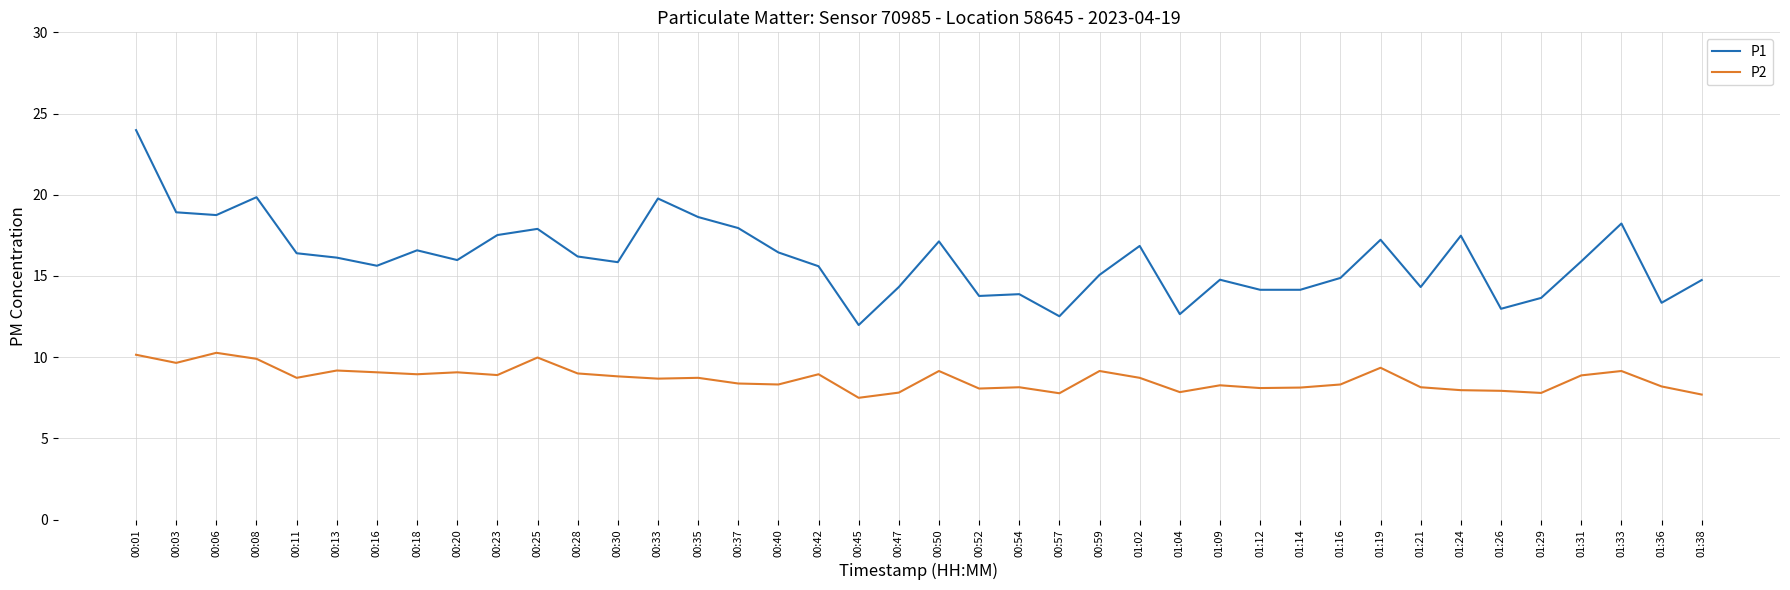

List the series in order of their overall mean, lowest first.

P2, P1